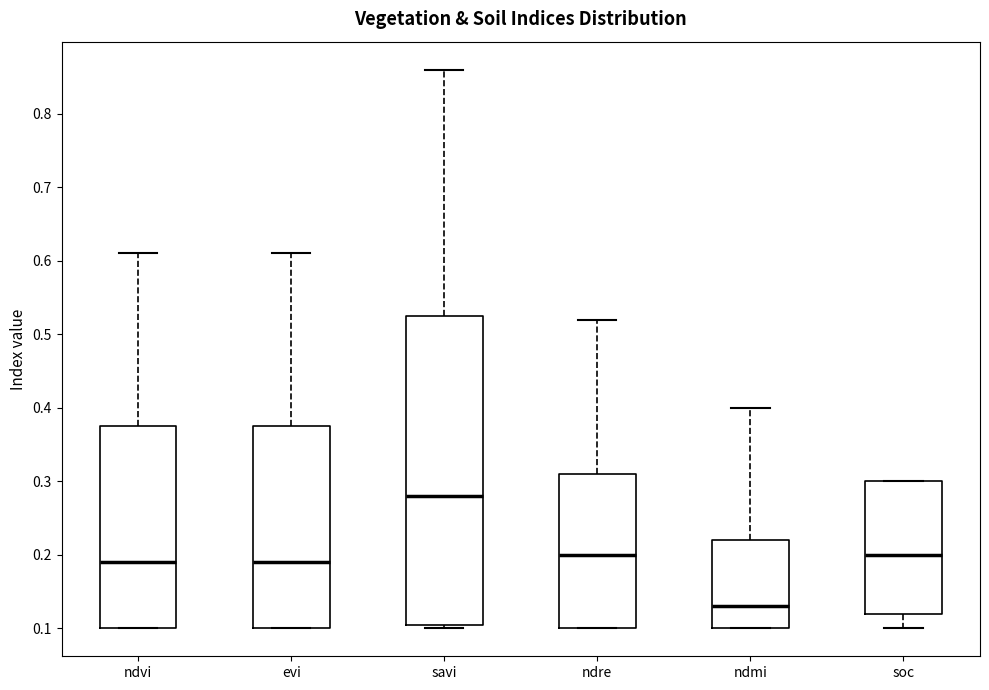

Reading left to right, transcribe this box plot: for each box, give where its median line is, the range the box spans, and where its two whiskers end, as read against the y-axis. The values are not printed on the chart, so give them approximately, as read against the axis.

ndvi: median 0.19, box 0.10 to 0.38, whiskers 0.10 to 0.61
evi: median 0.19, box 0.10 to 0.38, whiskers 0.10 to 0.61
savi: median 0.28, box 0.11 to 0.53, whiskers 0.10 to 0.86
ndre: median 0.20, box 0.10 to 0.31, whiskers 0.10 to 0.52
ndmi: median 0.13, box 0.10 to 0.22, whiskers 0.10 to 0.40
soc: median 0.20, box 0.12 to 0.30, whiskers 0.10 to 0.30